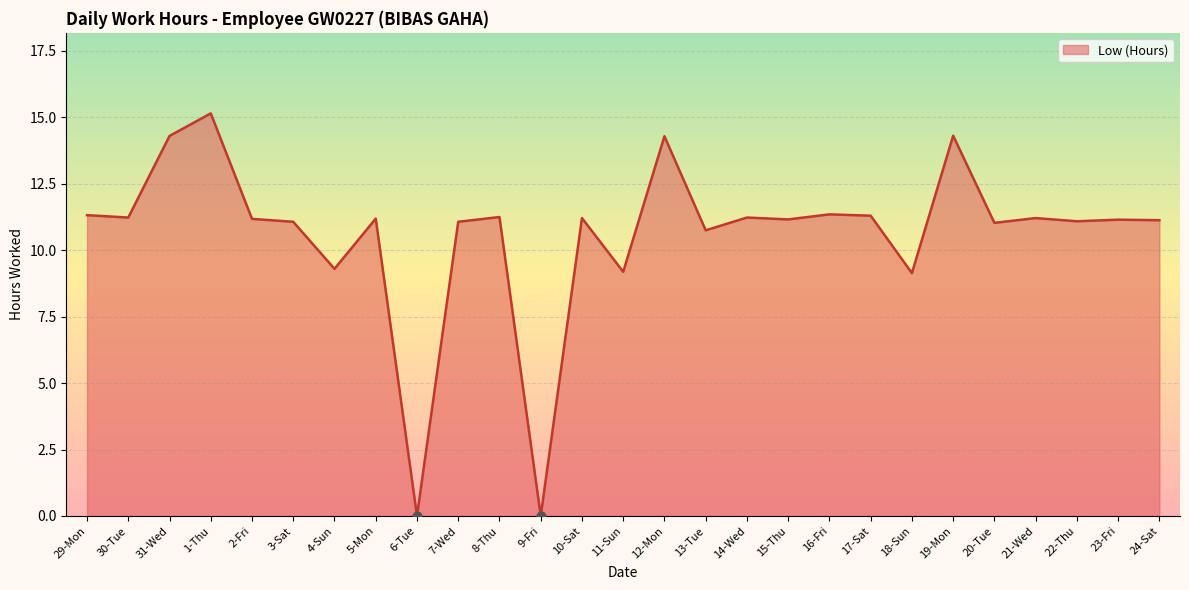

What is the ratio of the value at 3-Sat to the value at 4-Sun?

1.2